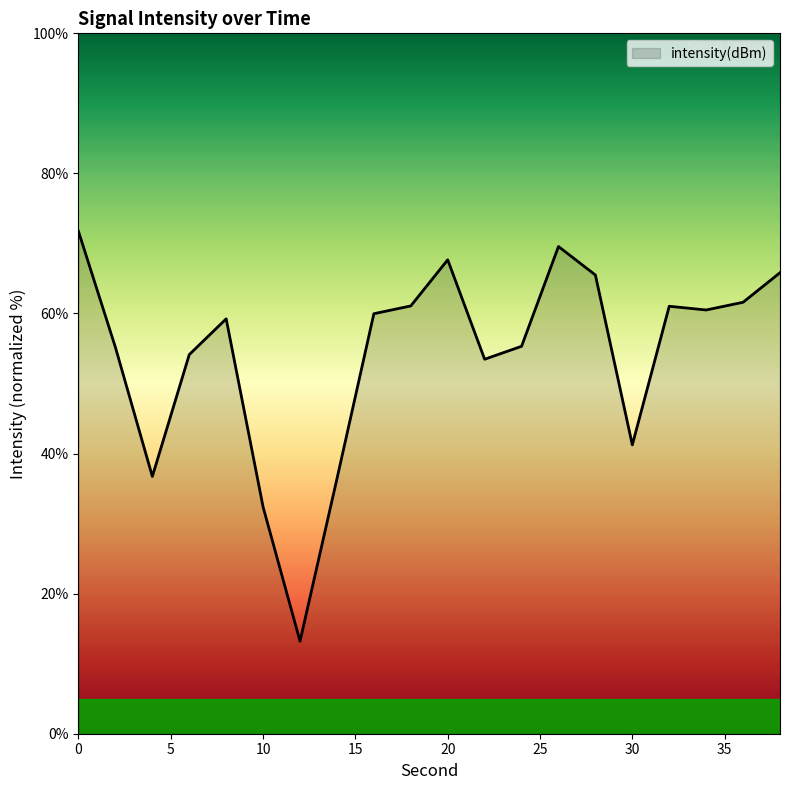

What is the greatest value displayed?

71.7